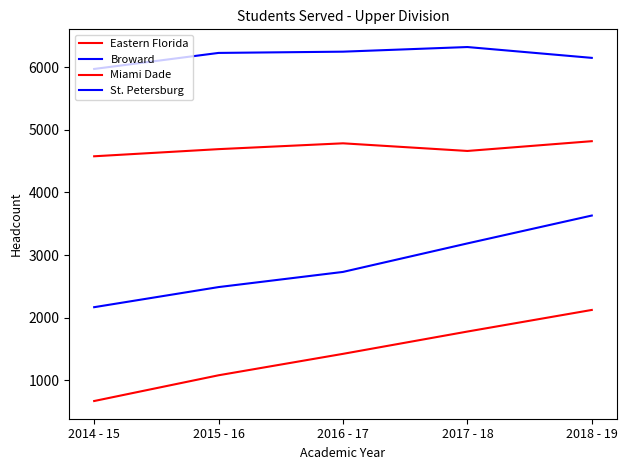

True or false: St. Petersburg and Miami Dade intersect in this chart.

False